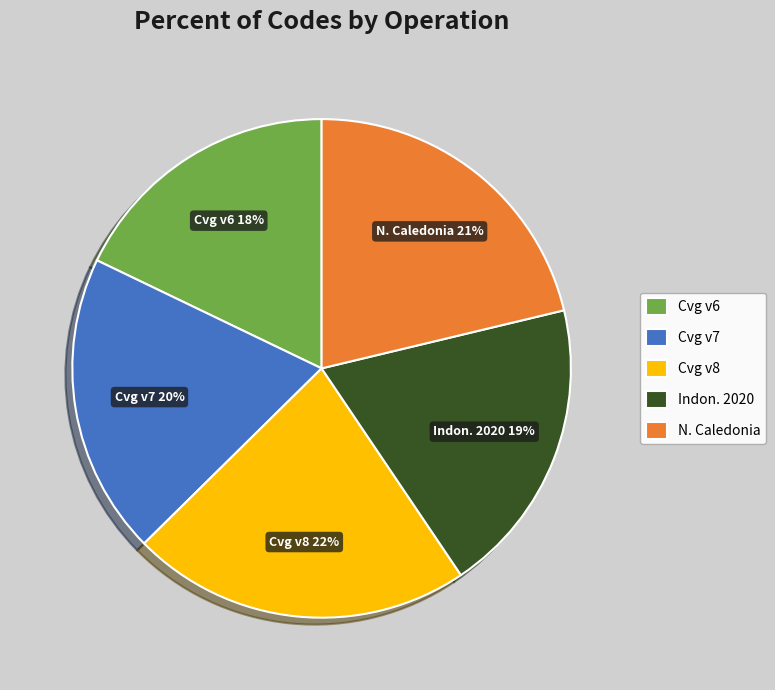

Is it true that Cvg v7 is 20% of the pie?

True